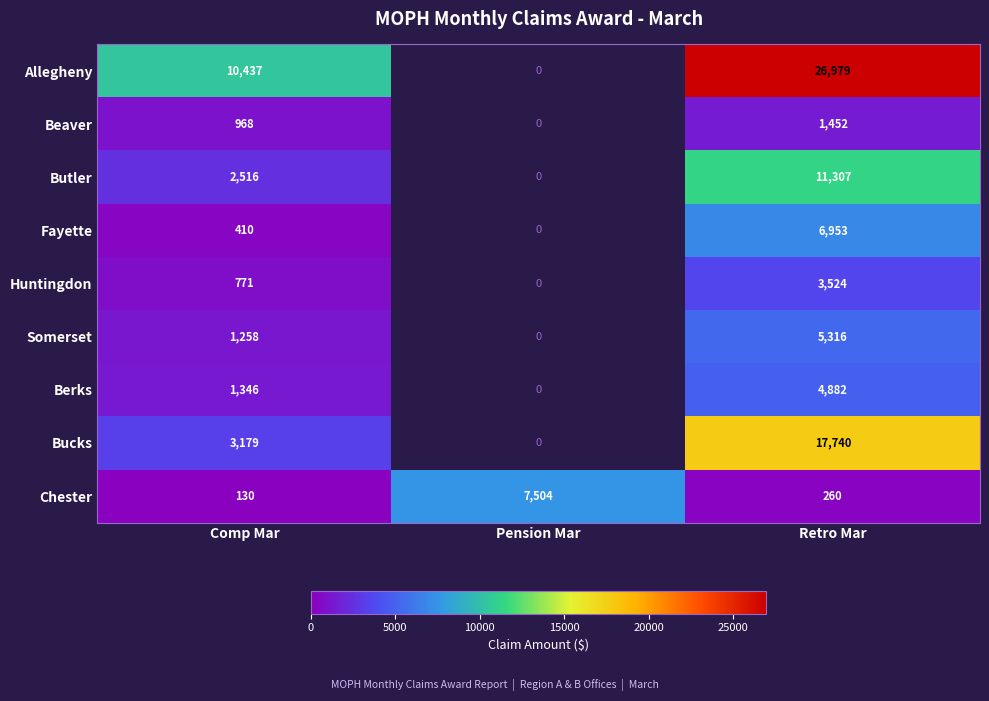

What is the difference between the highest and lowest values at Comp Mar?

10307